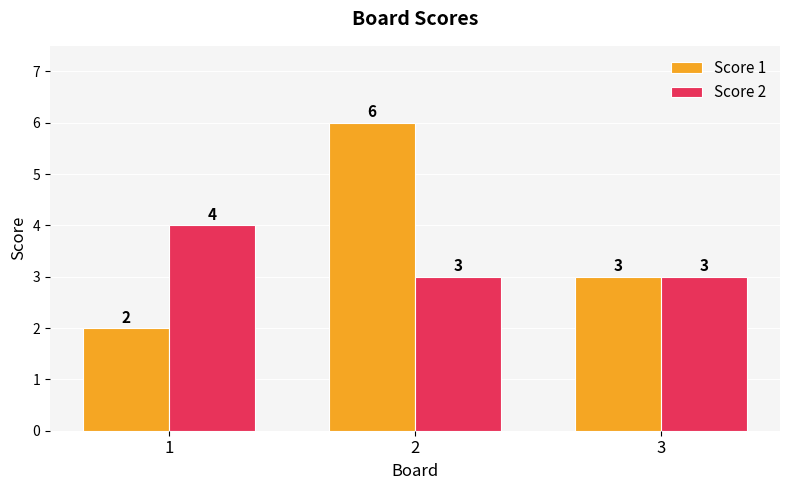

How many data points does each series have?

3